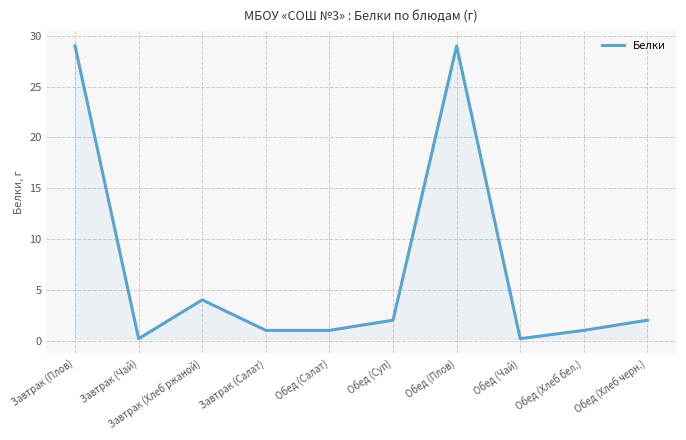

Where is the first local minimum?

Завтрак (Чай)